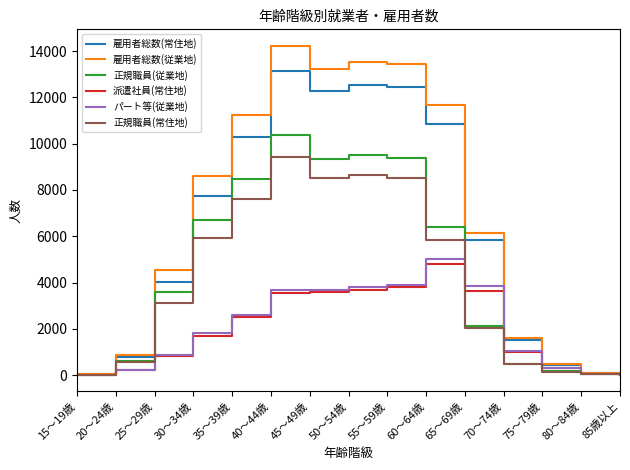

Where is the first local maximum for 雇用者総数(常住地)?

40～44歳